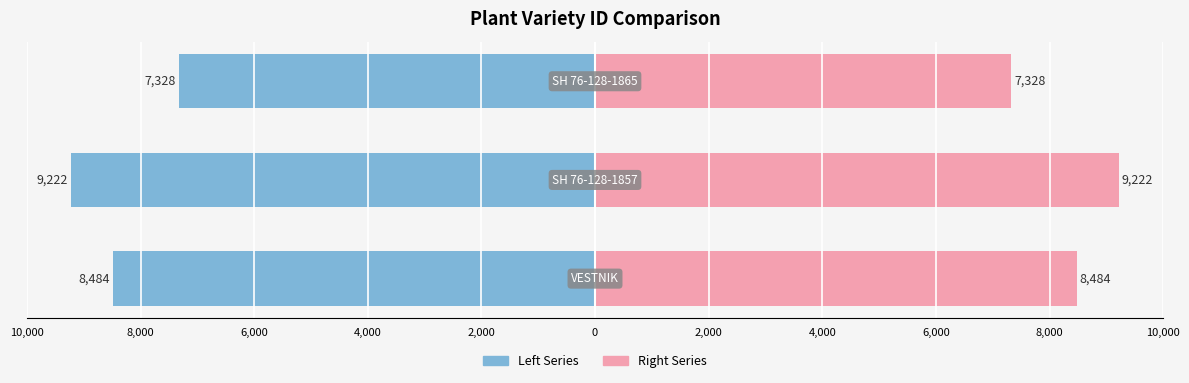

Which has a higher value, 4,000 or 2,000?

4,000